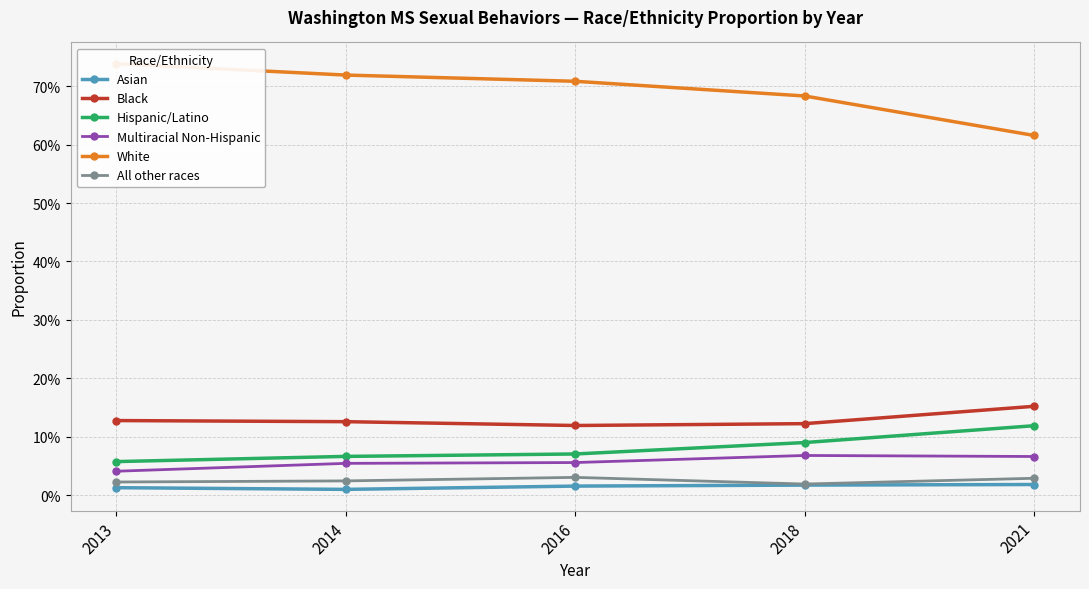

At how many categories does at least one series exceed 0?

5